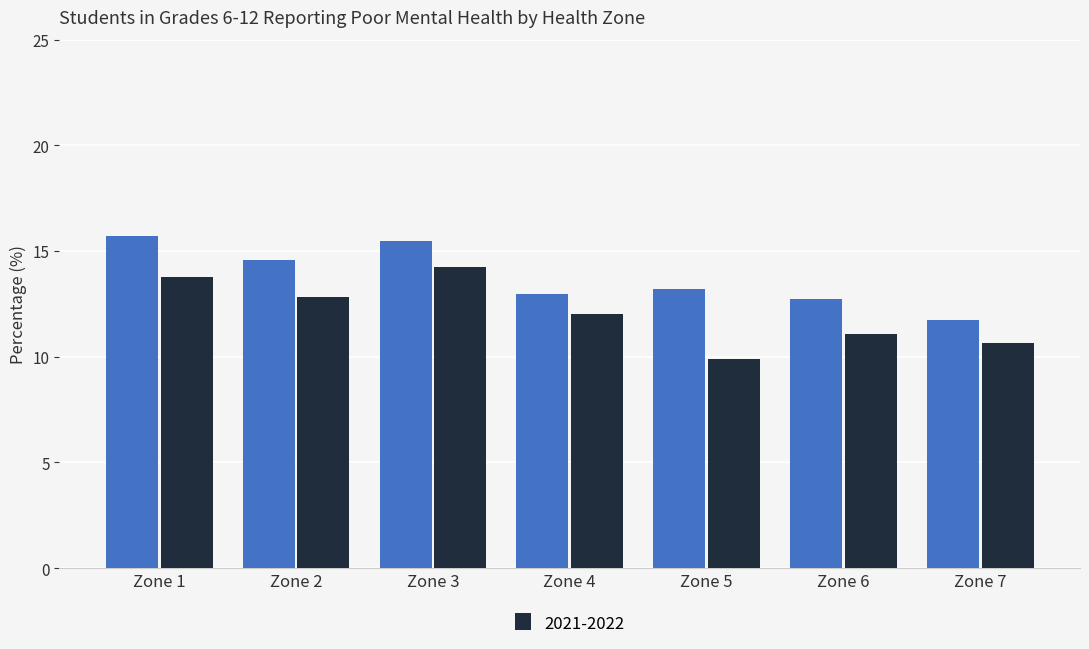

What is the minimum value shown in the chart?

9.9